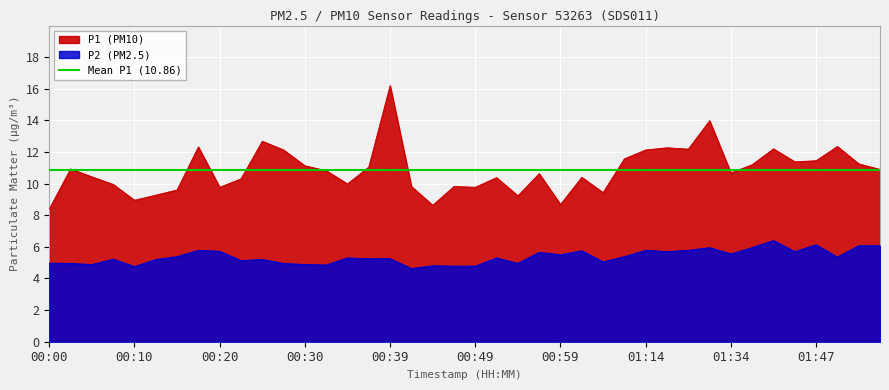

Is it true that P1 equals 16.5 at 01:50?

False